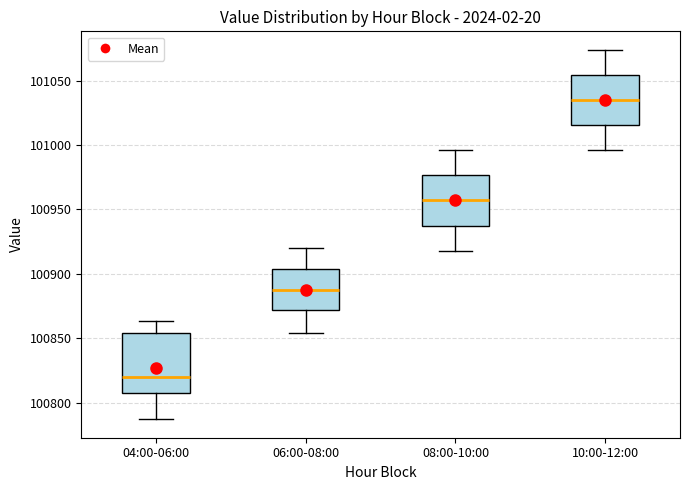

Reading left to right, transcribe this box plot: for each box, give where its median line is, the range the box spans, and where its two whiskers end, as read against the y-axis. The values are not printed on the chart, so give them approximately, as read against the axis.

04:00-06:00: median 100820, box 100810 to 100855, whiskers 100785 to 100865
06:00-08:00: median 100890, box 100870 to 100905, whiskers 100855 to 100920
08:00-10:00: median 100955, box 100940 to 100975, whiskers 100920 to 100995
10:00-12:00: median 101035, box 101015 to 101055, whiskers 100995 to 101075